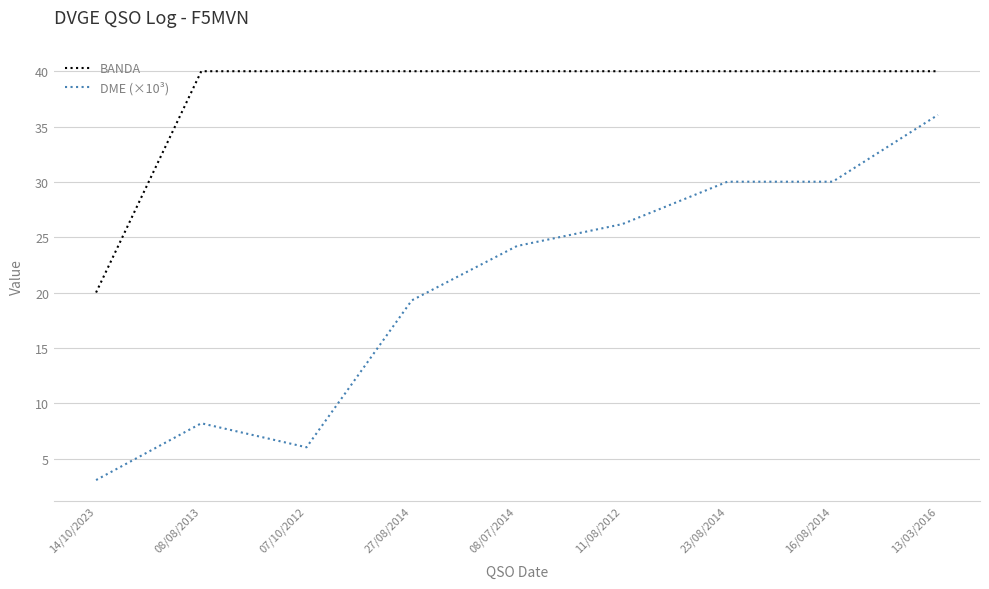

Reading left to right, what are all the values shown in this chart?

BANDA: 20.0	40.0	40.0	40.0	40.0	40.0	40.0	40.0	40.0
DME (×10³): 3.1	8.2	6.0	19.3	24.2	26.2	30.0	30.0	36.1